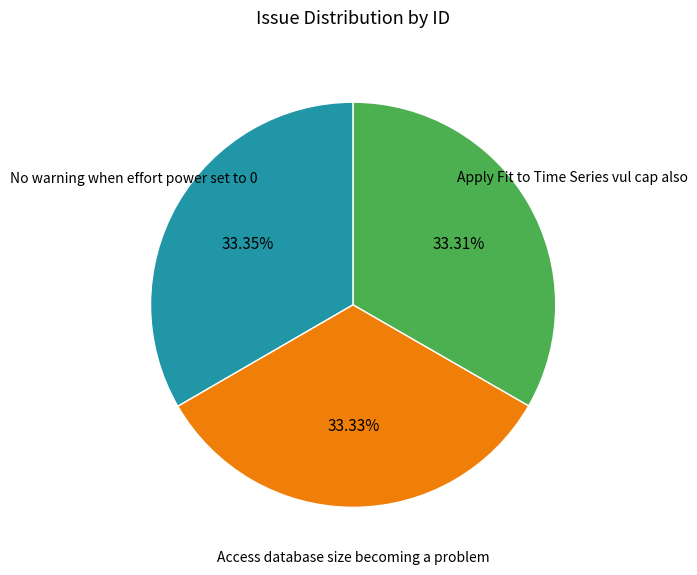

Does any single category account for the majority?

No